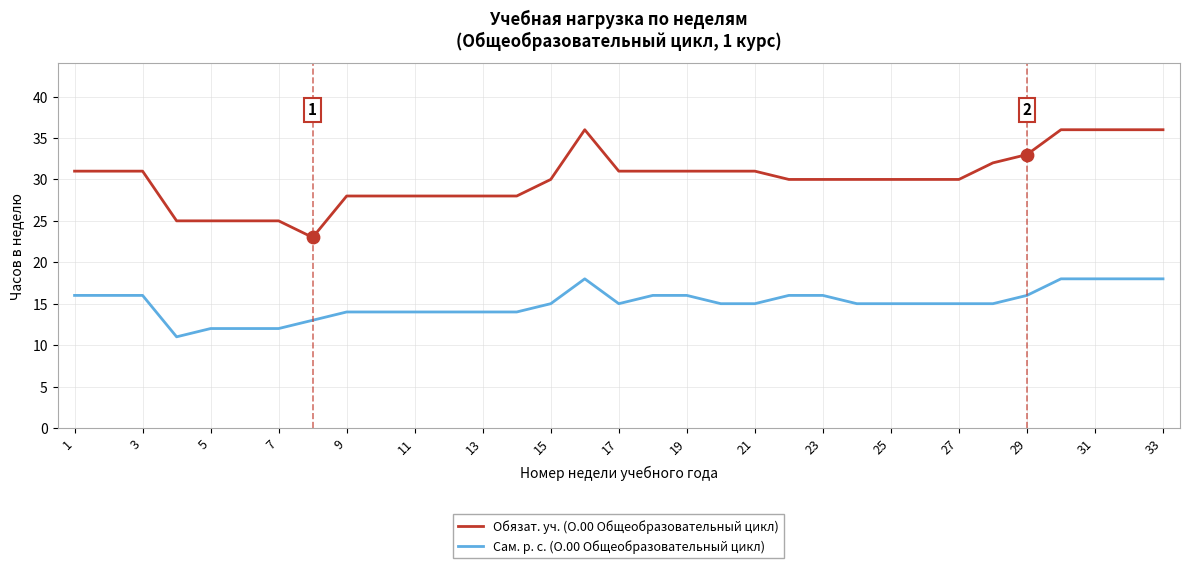

Which series has the largest range (max minus min)?

Обязат. уч. (О.00 Общеобразовательный цикл)